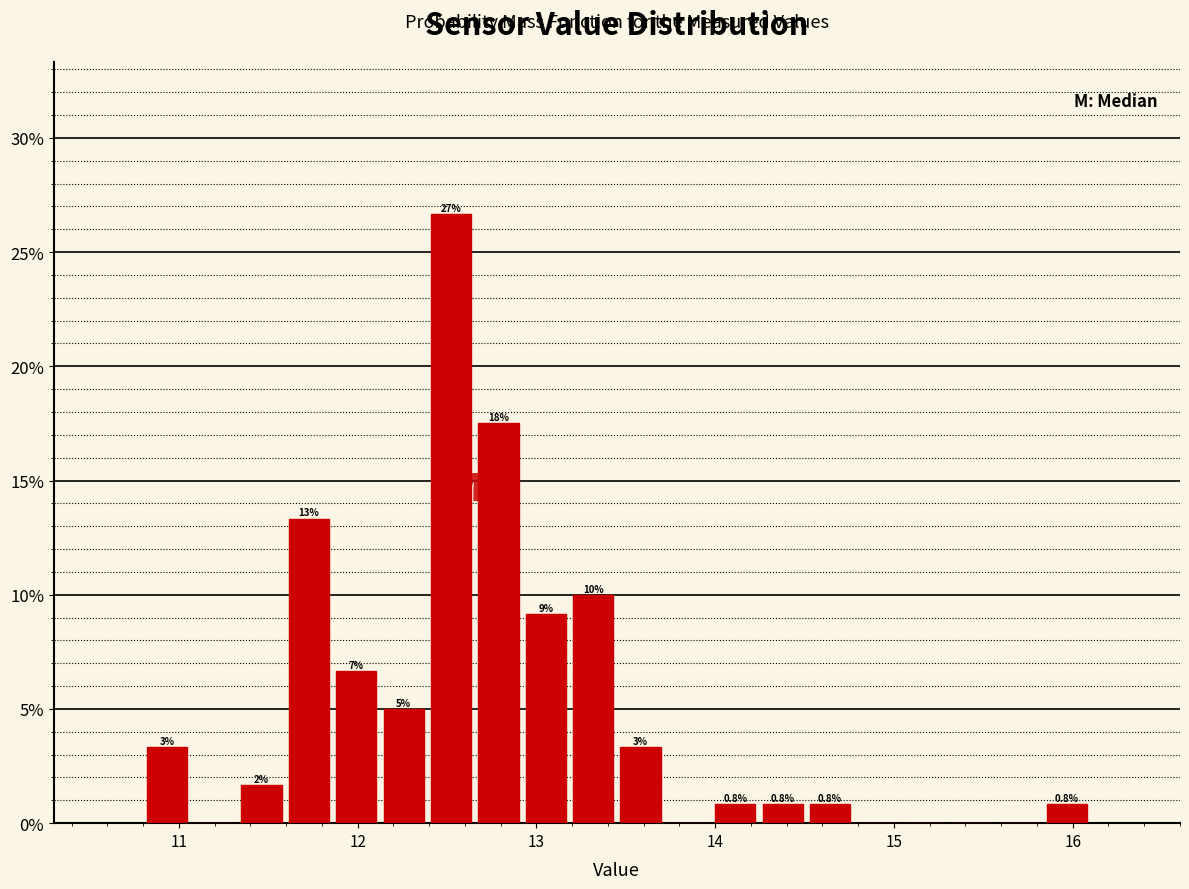

Read against the x-axis, roughly where is the centre of the tallest bar?

12.5